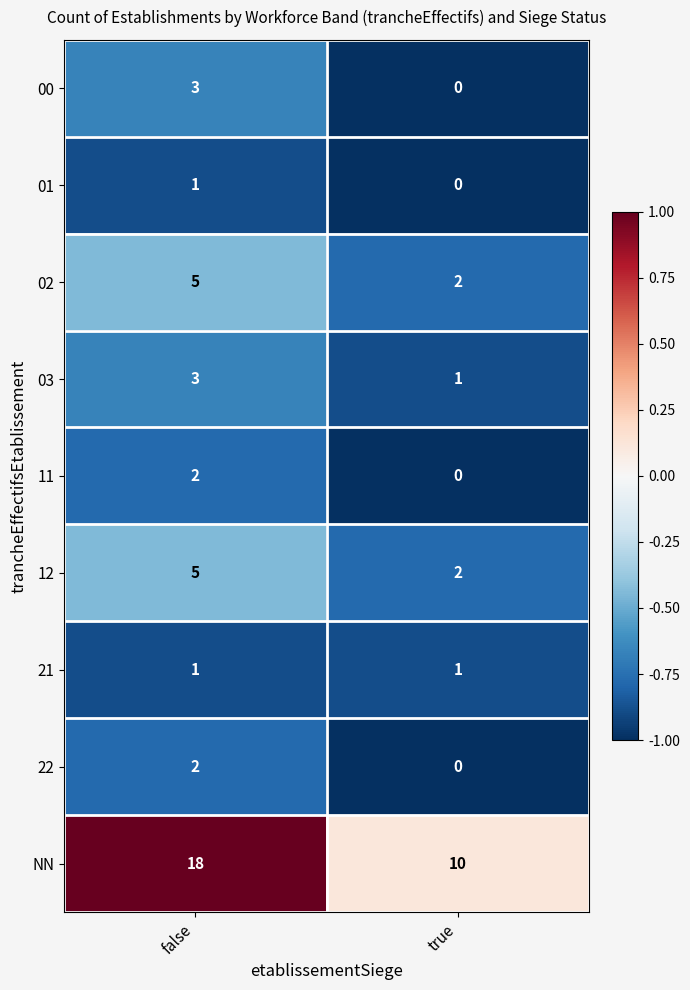

Rank the categories by 12 value from lowest to highest.

true, false